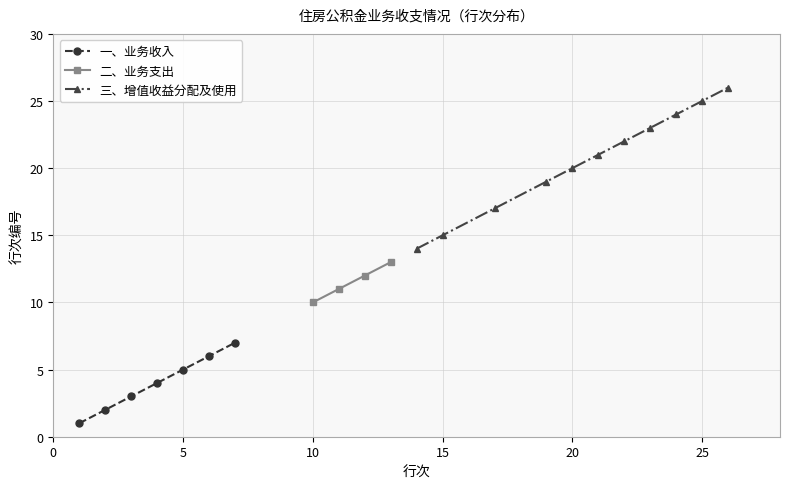

True or false: 一、业务收入 has more than 1 points higher than both neighbors.

False